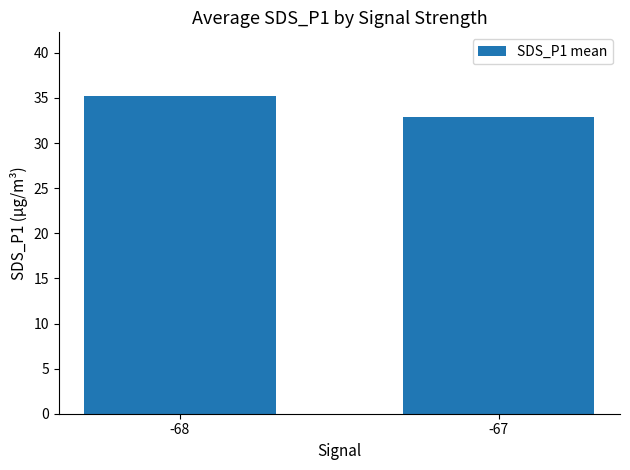

What is the difference between the values at -68 and -67?

2.3